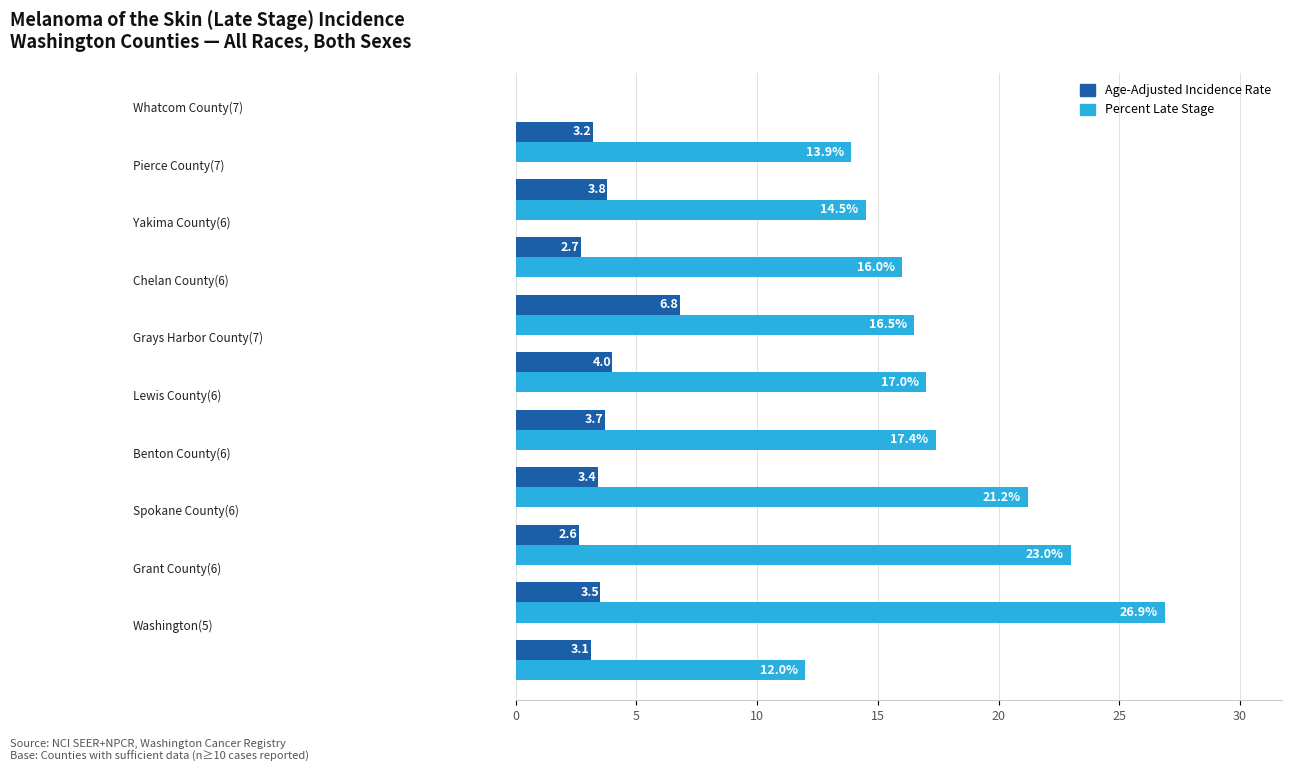

What is the maximum value shown in the chart?

26.9